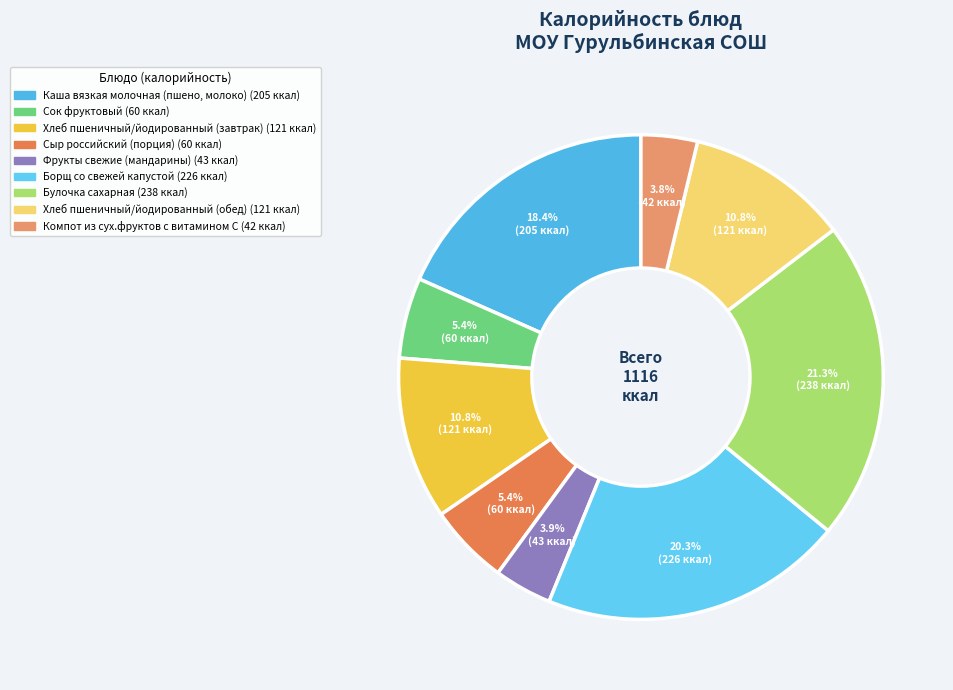

Combined, what portion of the pie is Компот из сух.фруктов с витамином С and Хлеб пшеничный/йодированный (завтрак)?

14.6%